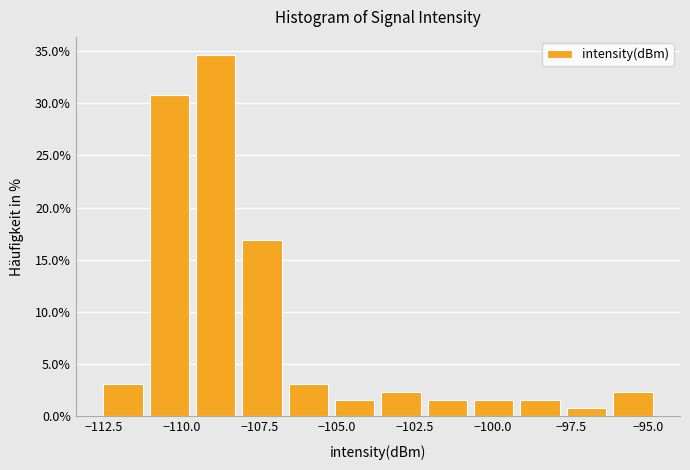

Read against the x-axis, roughly where is the centre of the tallest bar?

-109.0